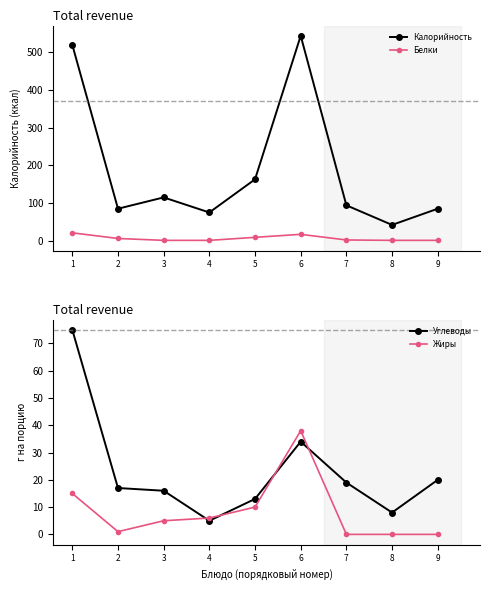

Rank the categories by Углеводы value from highest to lowest.

1, 6, 9, 7, 2, 3, 5, 8, 4